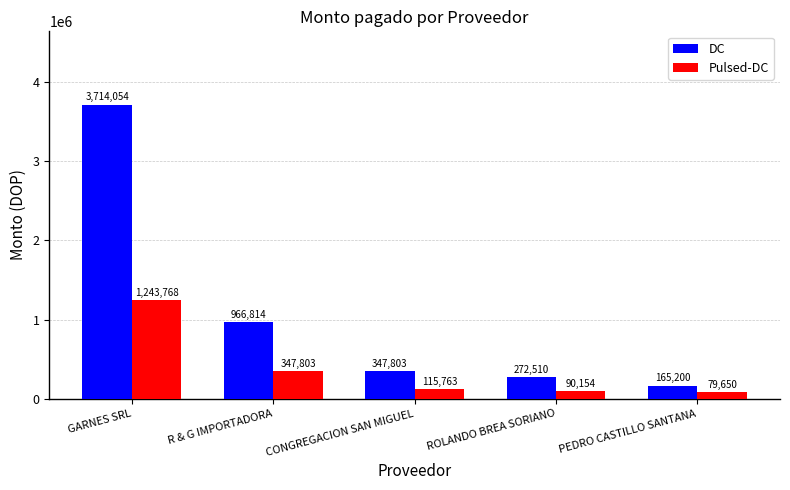

Rank the series by their maximum value, from highest to lowest.

DC, Pulsed-DC